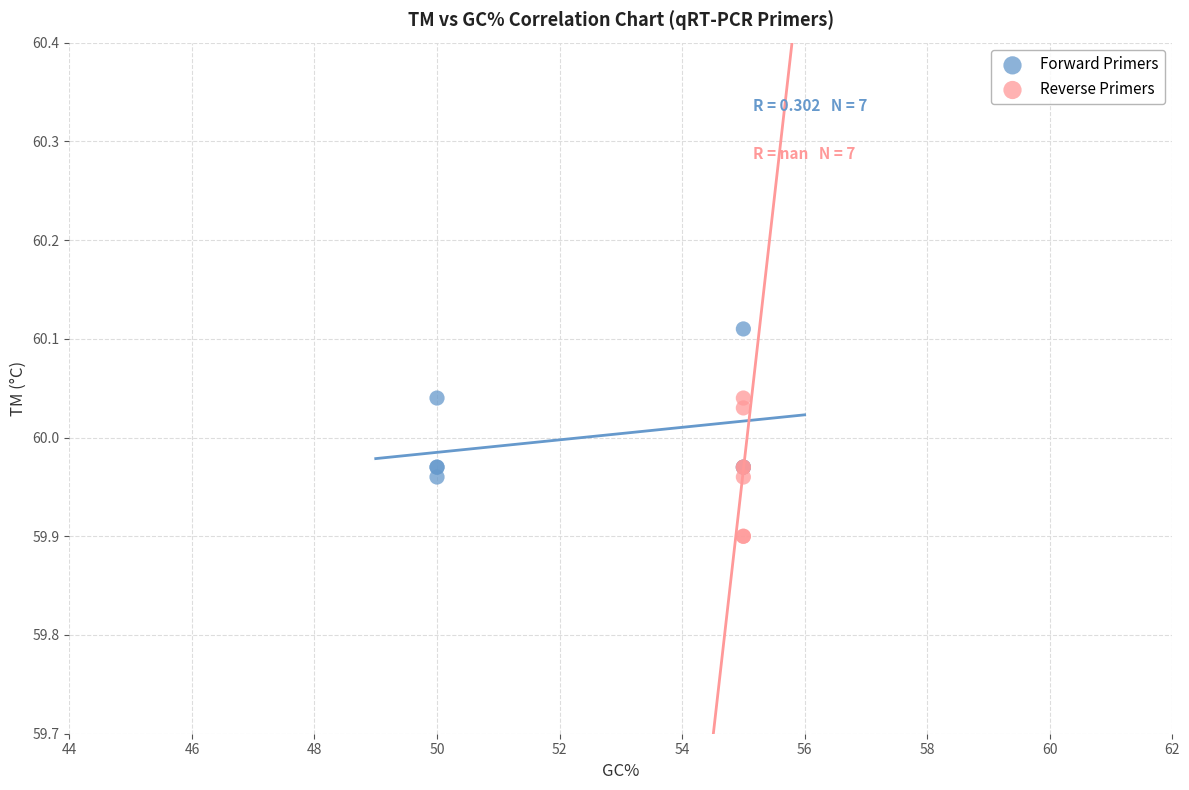

Which series contains the lowest Y value?

Reverse Primers